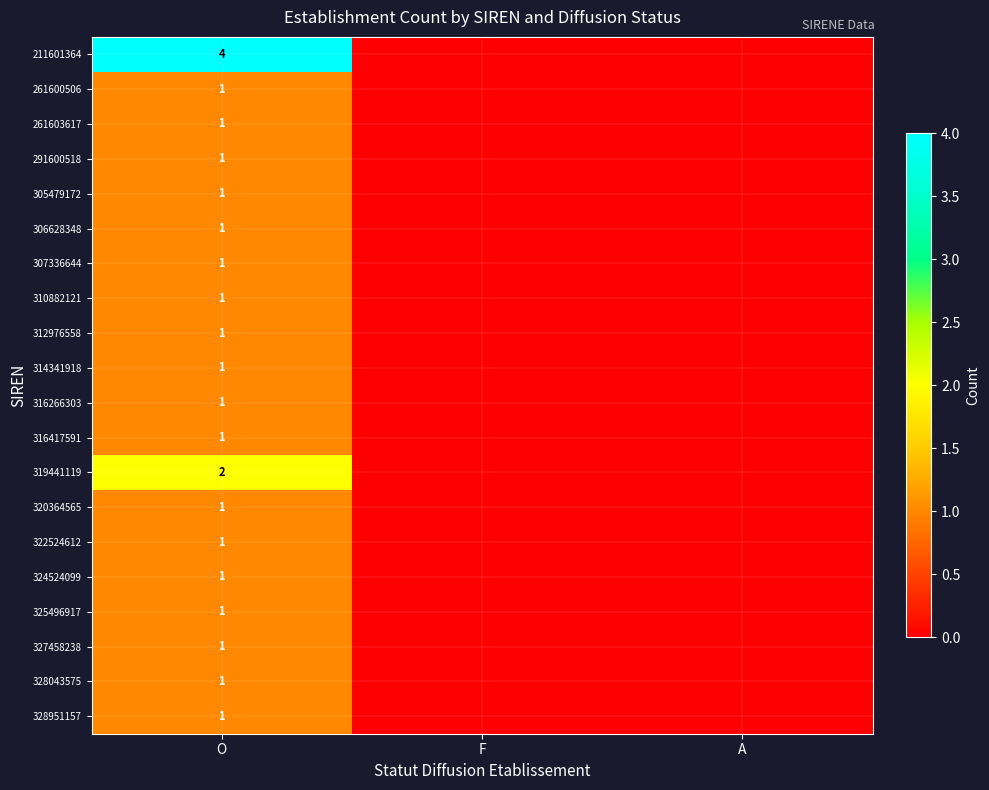

Between A and O, which is larger?

O